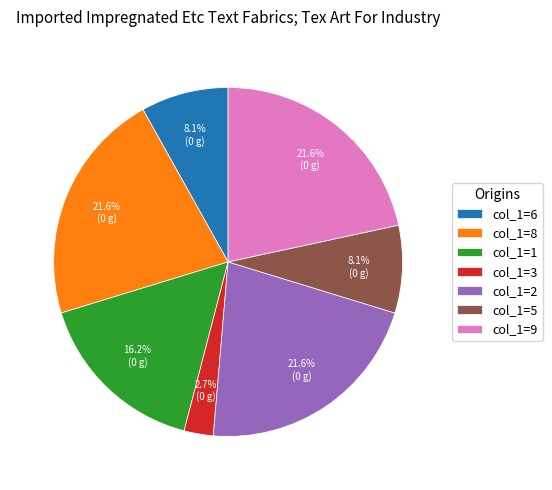

What is the ratio of the value at col_1=1 to the value at col_1=5?

2.0